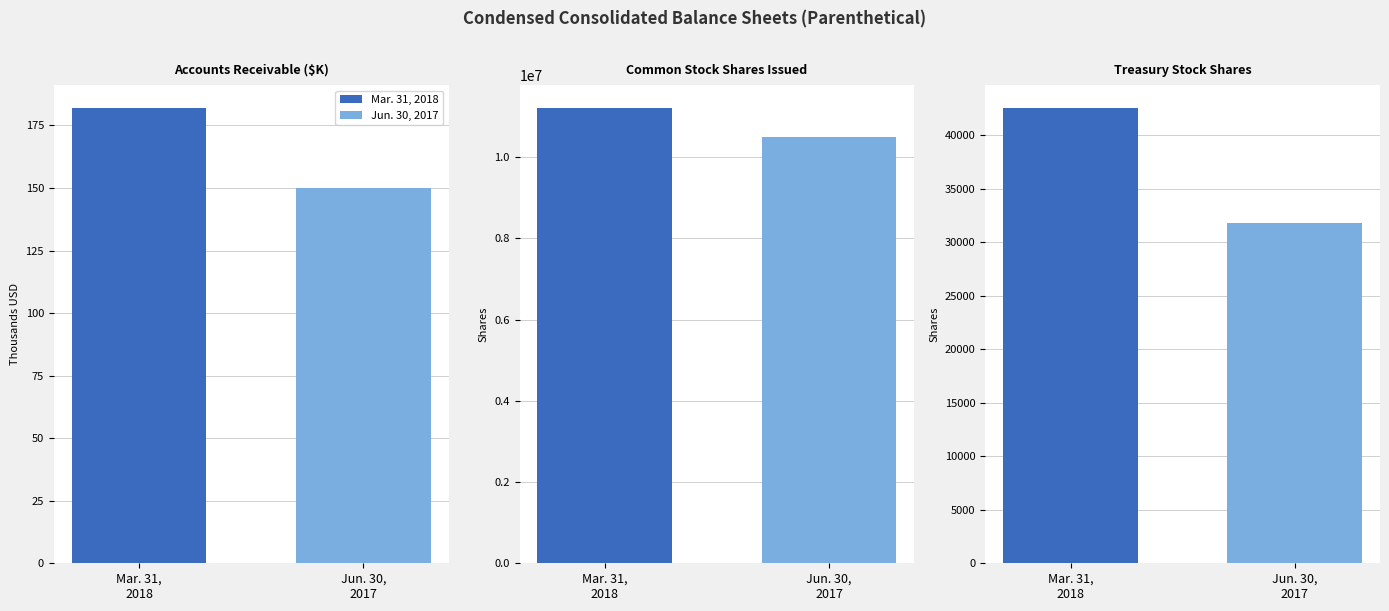

Which series has the largest total across all categories?

Mar. 31, 2018